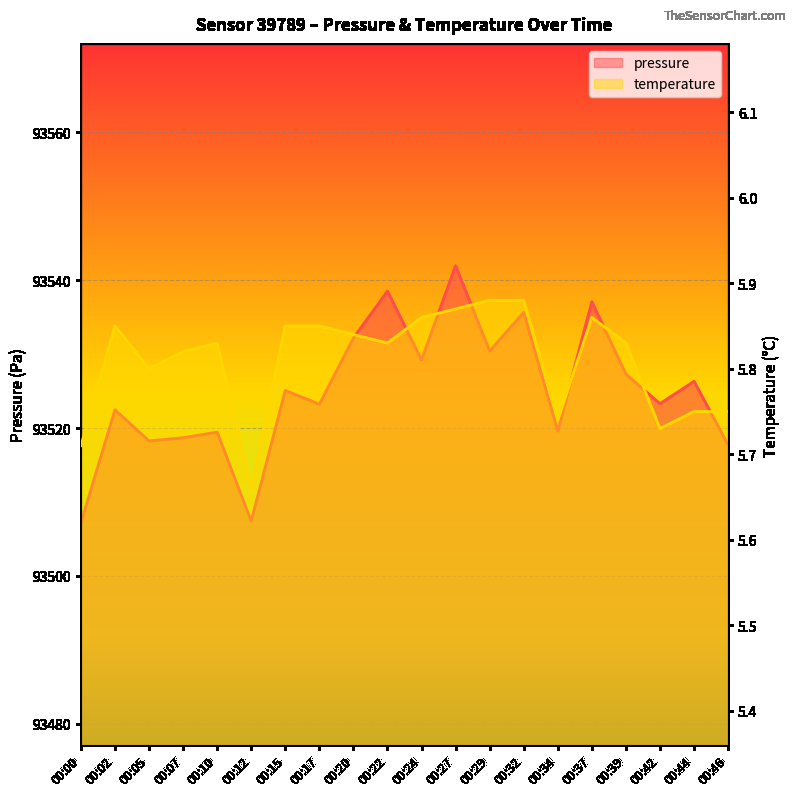

Which category has the lowest value across all series?

00:12